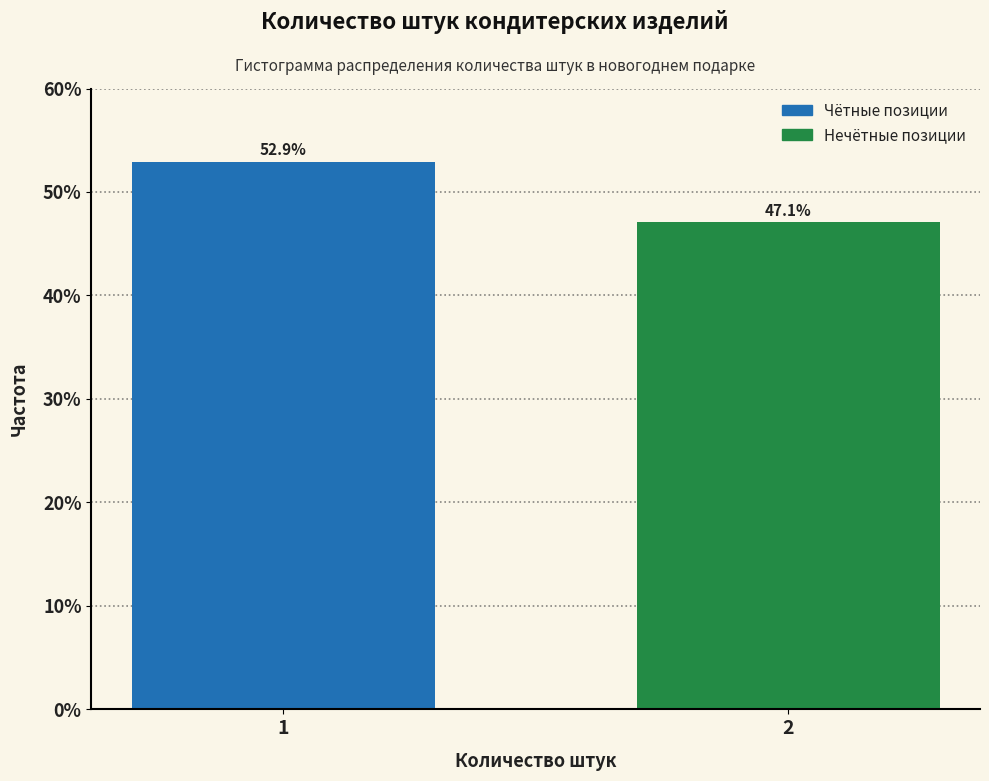

Reading left to right, extract all data points from this chart.

1=52.9	2=47.1